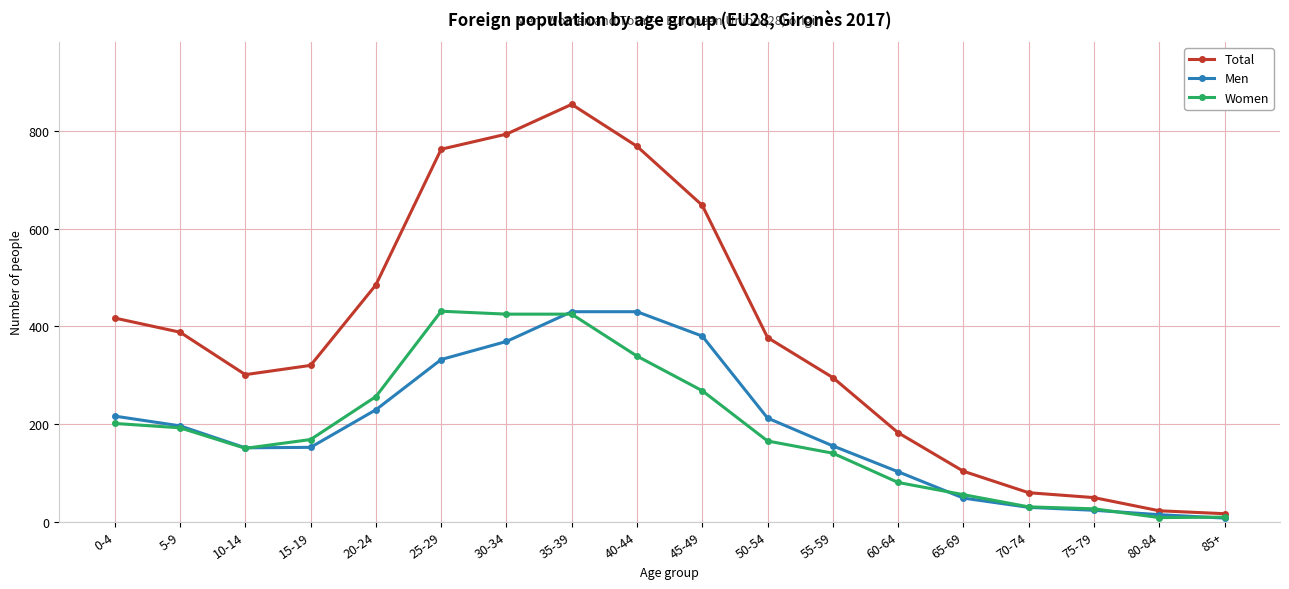

What position from the right is 0-4?

18